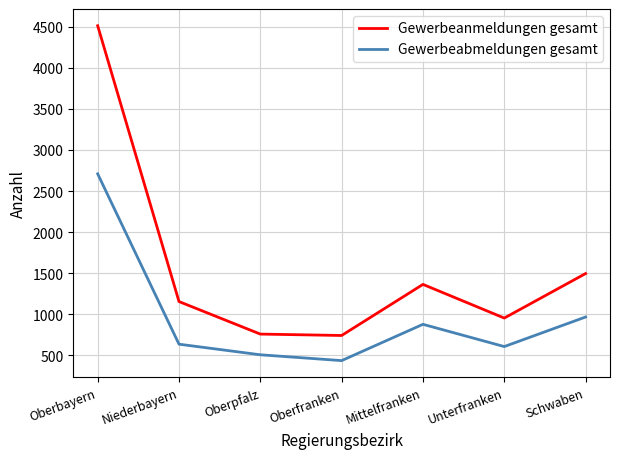

List the series in order of their peak value, highest first.

Gewerbeanmeldungen gesamt, Gewerbeabmeldungen gesamt